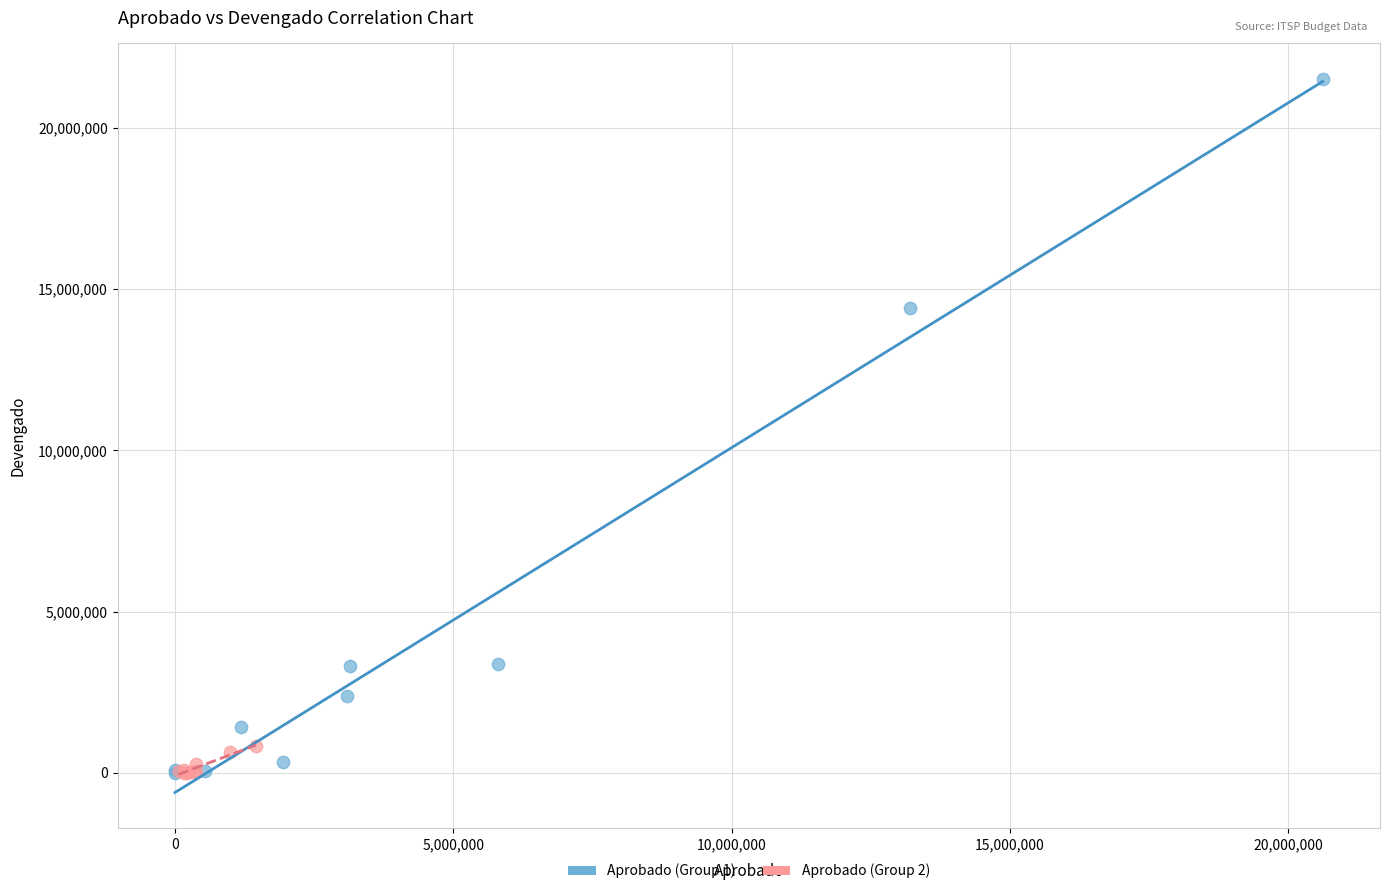

Which series has the widest spread of Y values?

Aprobado (Group 1)